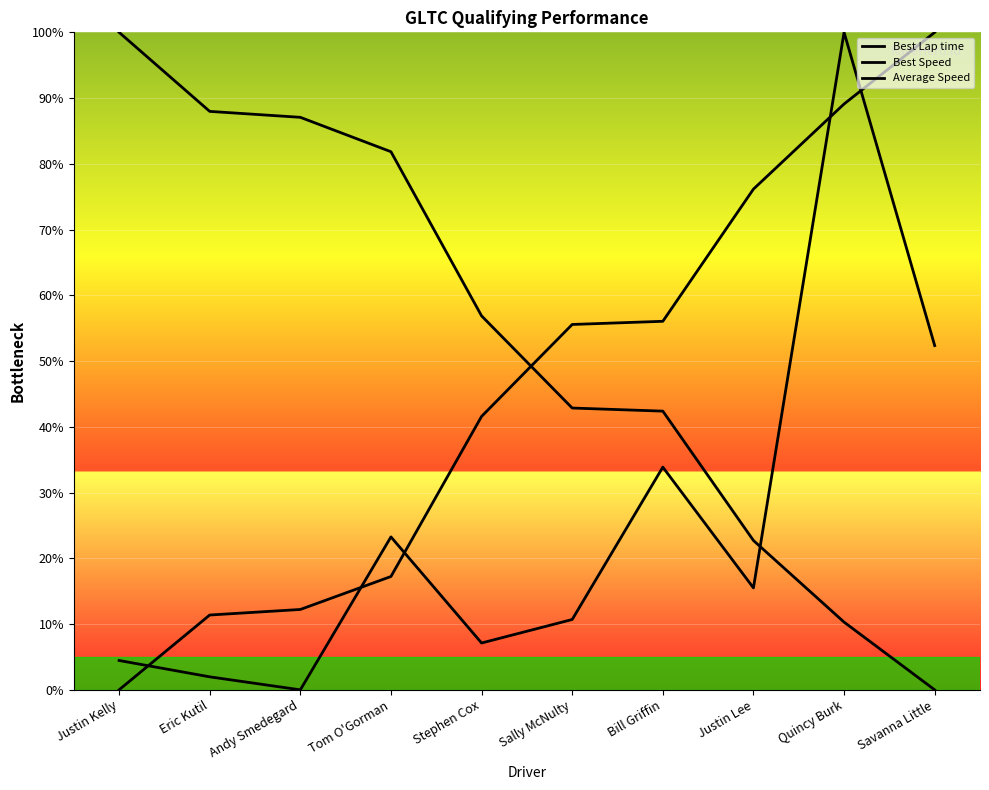

How many data points does each series have?

10